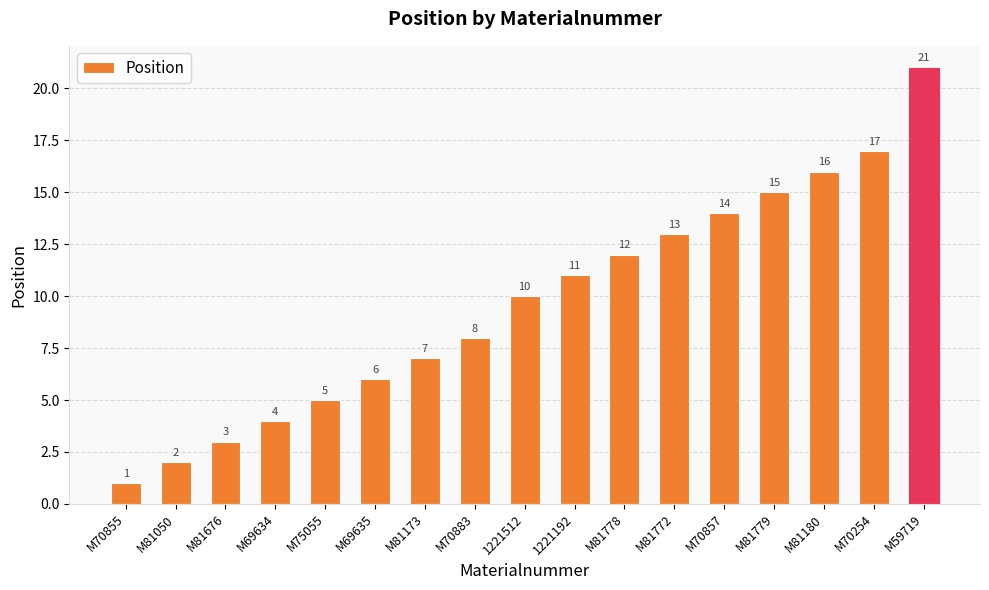

What is the smallest value displayed?

1